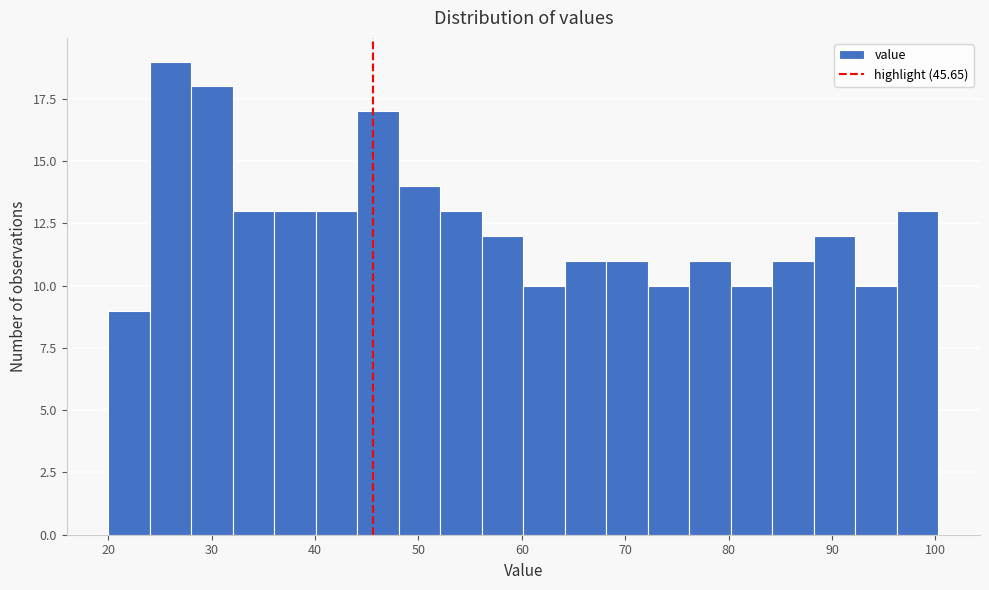

What is the height of the bar covering 40 to 44 on the x-axis? Neither the bar edges nor the heights are printed on the chart, so give them approximately, as read against the axes.

13